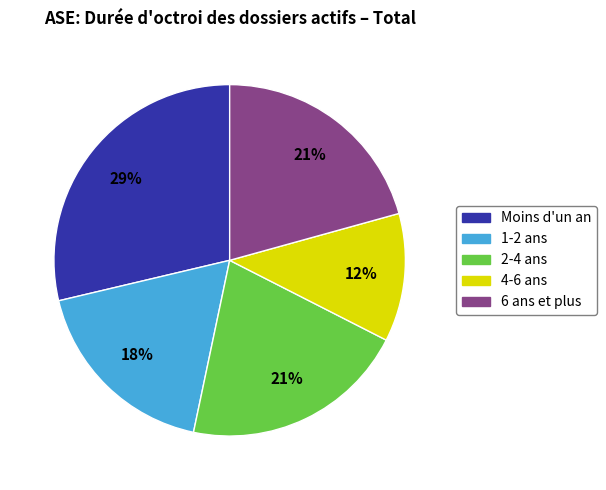

The 4-6 ans slice represents 21% of the pie. True or false?

False